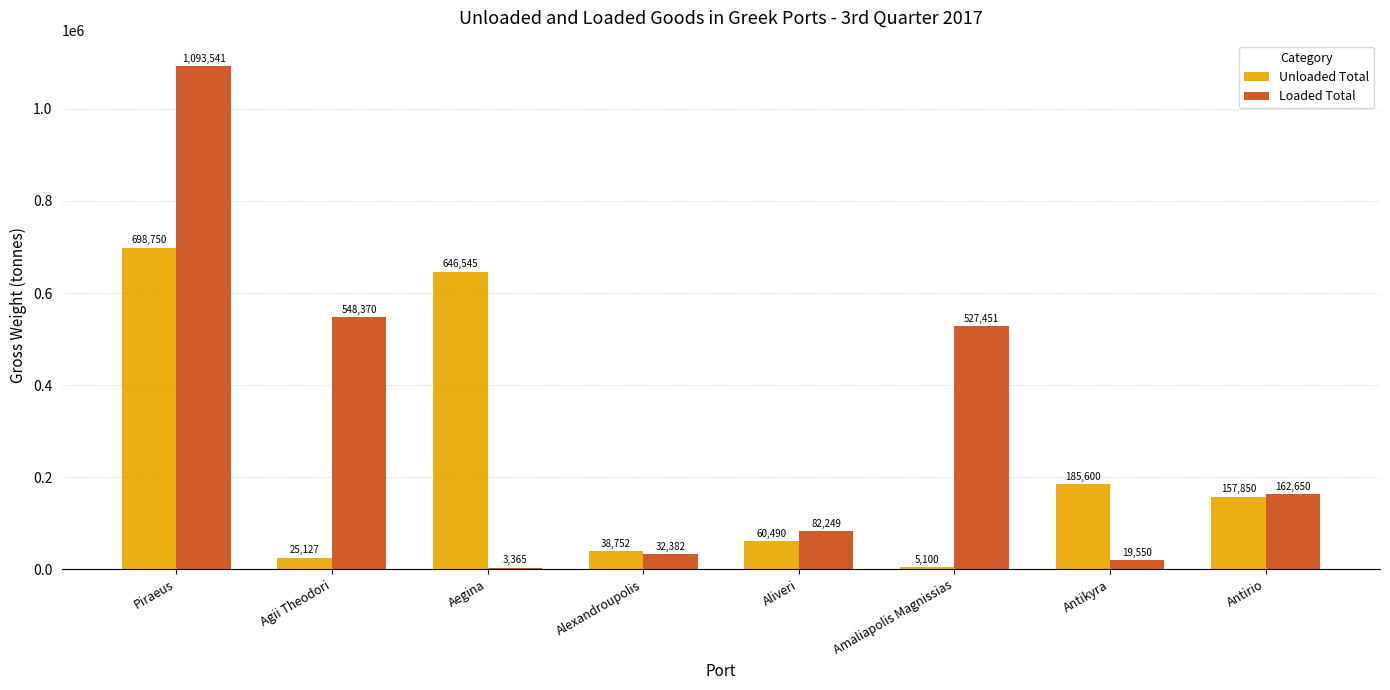

True or false: Unloaded Total has a value of 646545 at Aegina.

True